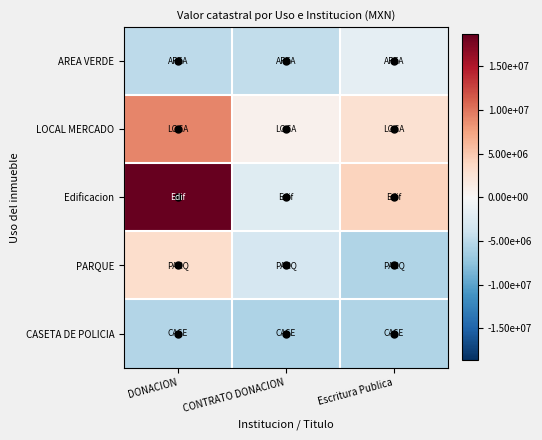

Reading left to right, transcribe all the data shown in this chart.

AREA VERDE: DONACION=-4842623.0	CONTRATO DONACION=-4563382.5	Escritura Publica=-1651930.5
LOCAL MERCADO: DONACION=9055361.4	CONTRATO DONACION=788417.8	Escritura Publica=2781280.1
Edificacion: DONACION=18675897.3	CONTRATO DONACION=-2223438.5	Escritura Publica=4184112.8
PARQUE: DONACION=3334251.4	CONTRATO DONACION=-3109092.0	Escritura Publica=-5551870.1
CASETA DE POLICIA: DONACION=-5482618.1	CONTRATO DONACION=-5737964.5	Escritura Publica=-5656401.7